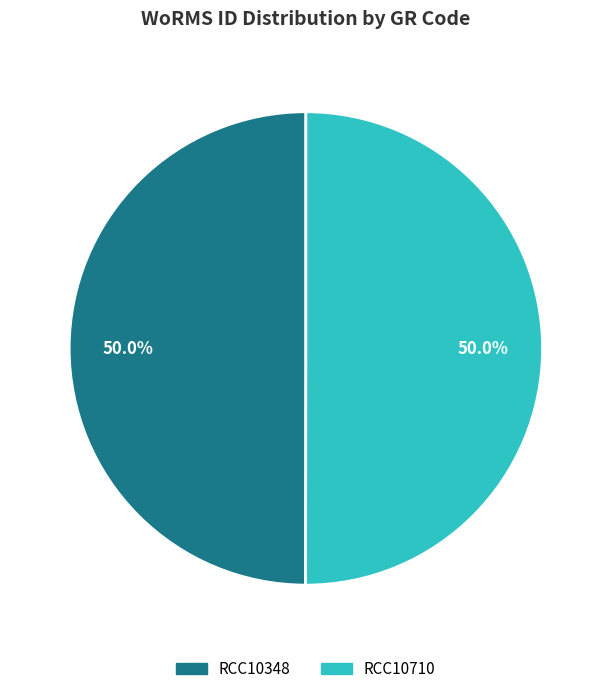

How many segments does this pie chart have?

2